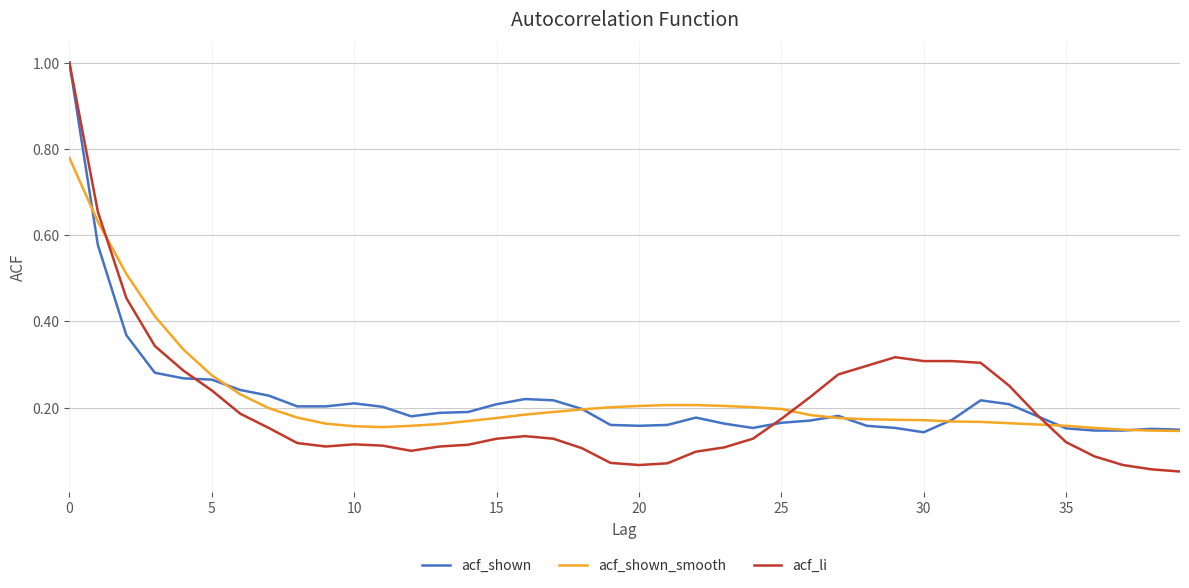

Which series has the largest range (max minus min)?

acf_li